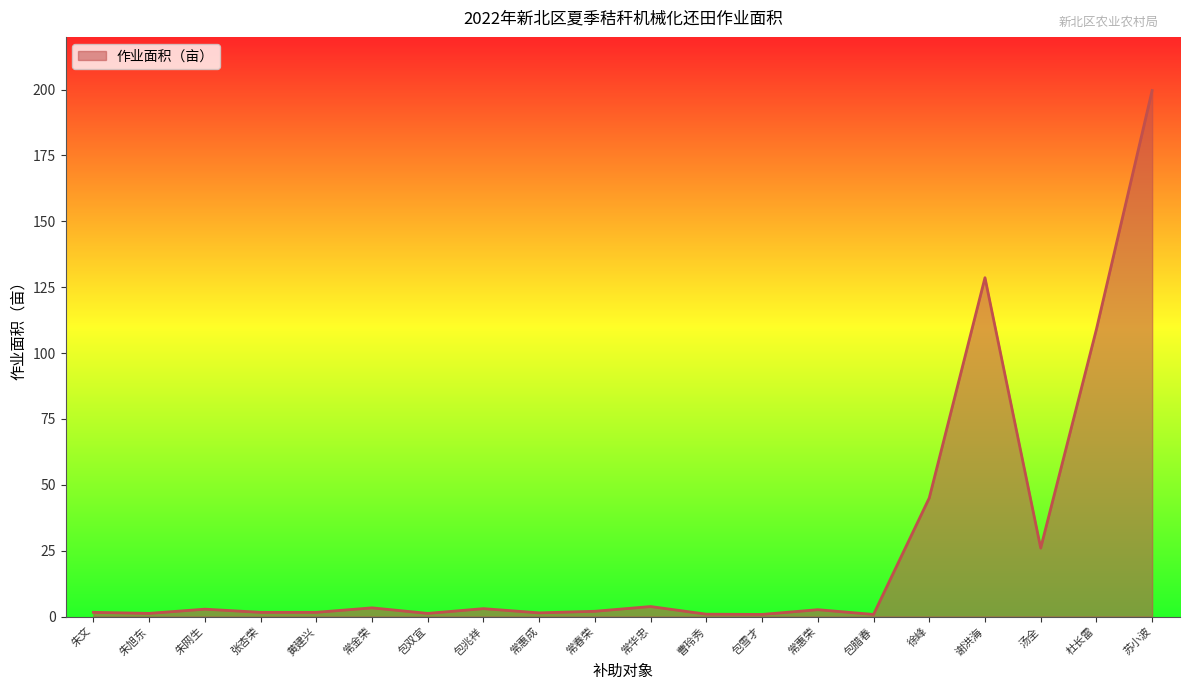

True or false: the data shows 45.0 at 徐峰.

True